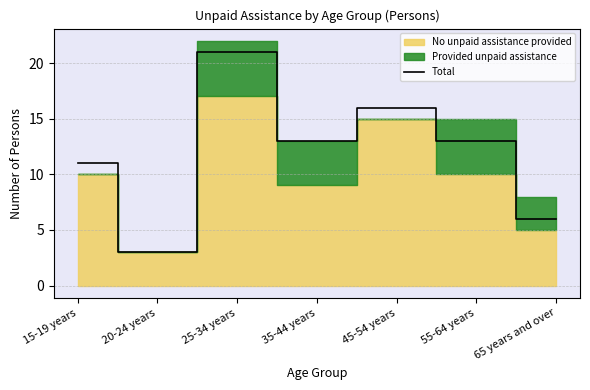

What is the difference between the values at 65 years and over and 25-34 years?

15